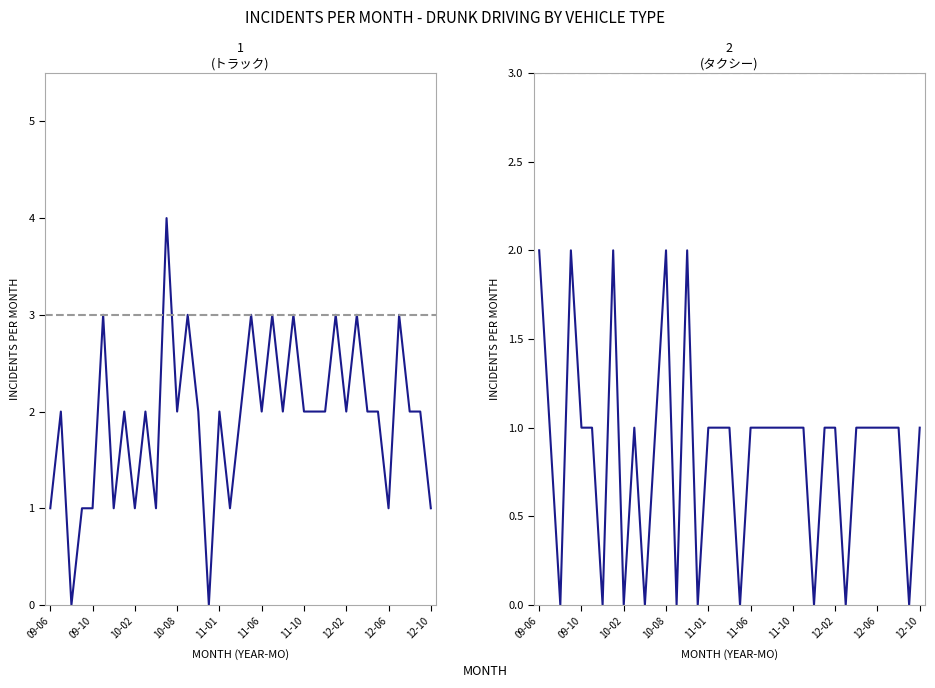

The value of トラック at 12-10 is 1. True or false?

True